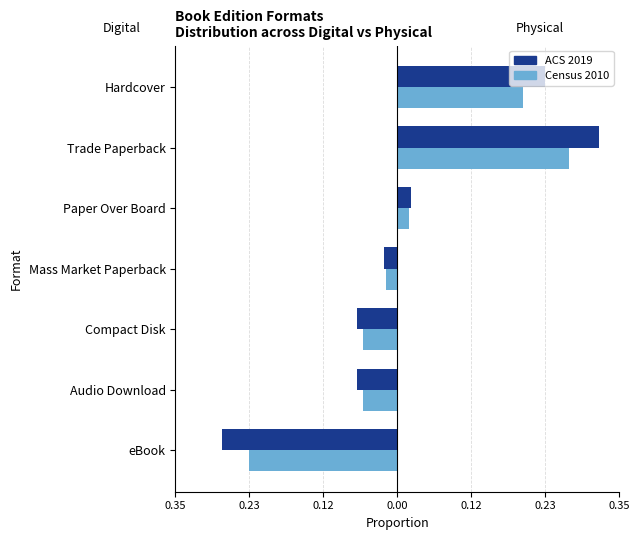

What is the value of the ACS 2019 bar at the 2nd from the left?

-0.1